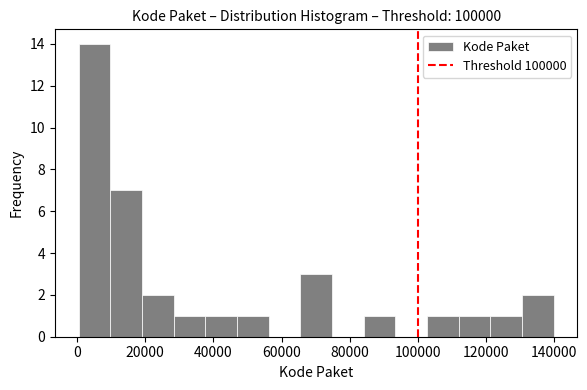

Reading left to right, list every bar in this chart as the range it spans on the x-axis followed by its height. Neither the bar edges nor the heights are printed on the chart, so give them approximately, as read against the axes.

0 to 10000: 14
10000 to 20000: 7
20000 to 28000: 2
28000 to 38000: 1
38000 to 46000: 1
46000 to 56000: 1
56000 to 66000: 0
66000 to 74000: 3
74000 to 84000: 0
84000 to 94000: 1
94000 to 102000: 0
102000 to 112000: 1
112000 to 122000: 1
122000 to 130000: 1
130000 to 140000: 2